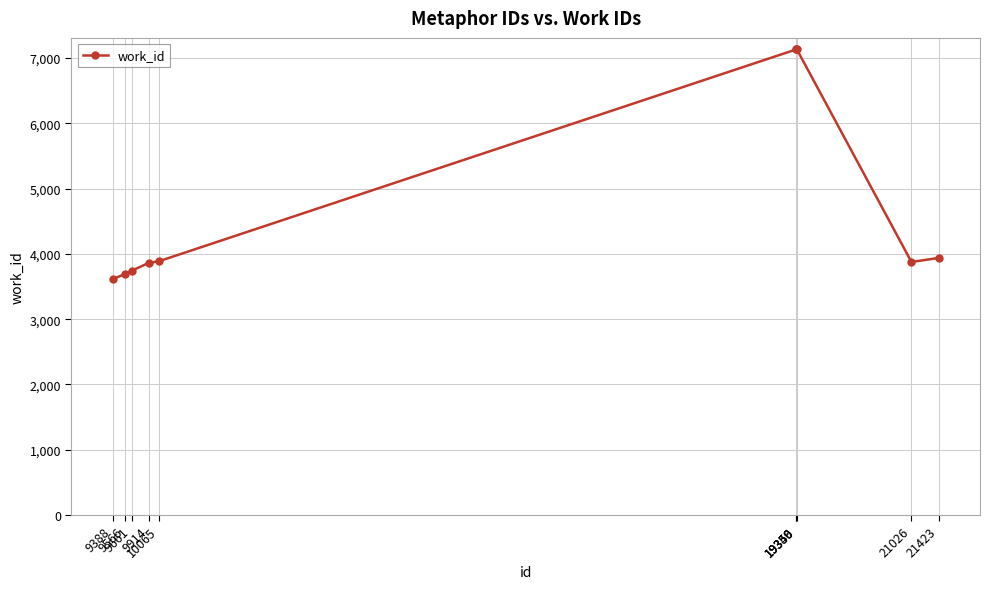

What is the difference between the values at 21026 and 9914?

14